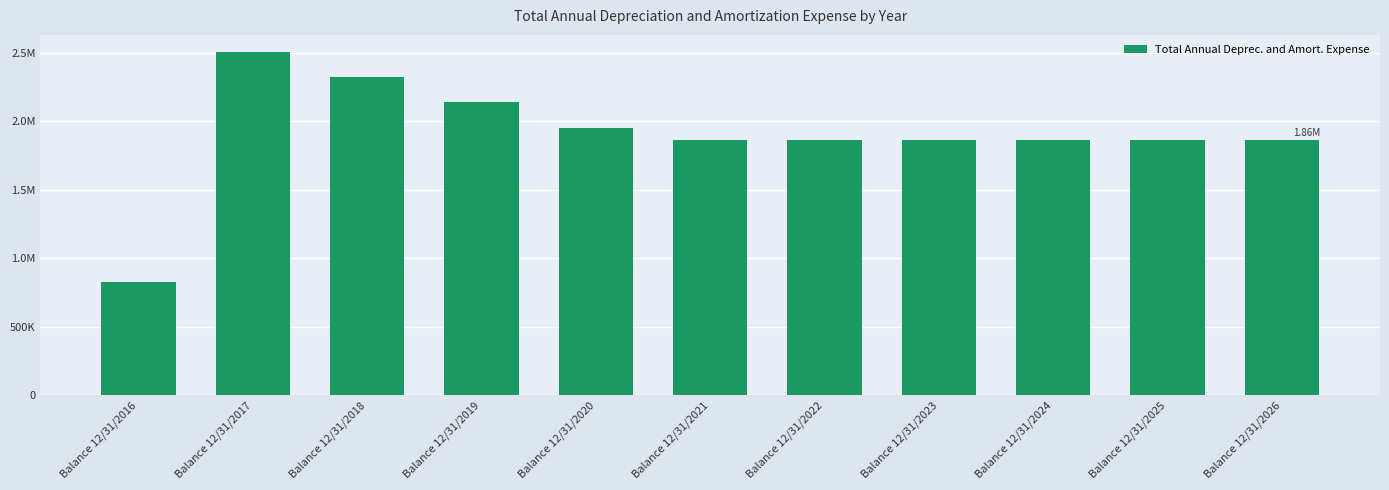

What is the difference between the maximum and minimum values?

1677209.8